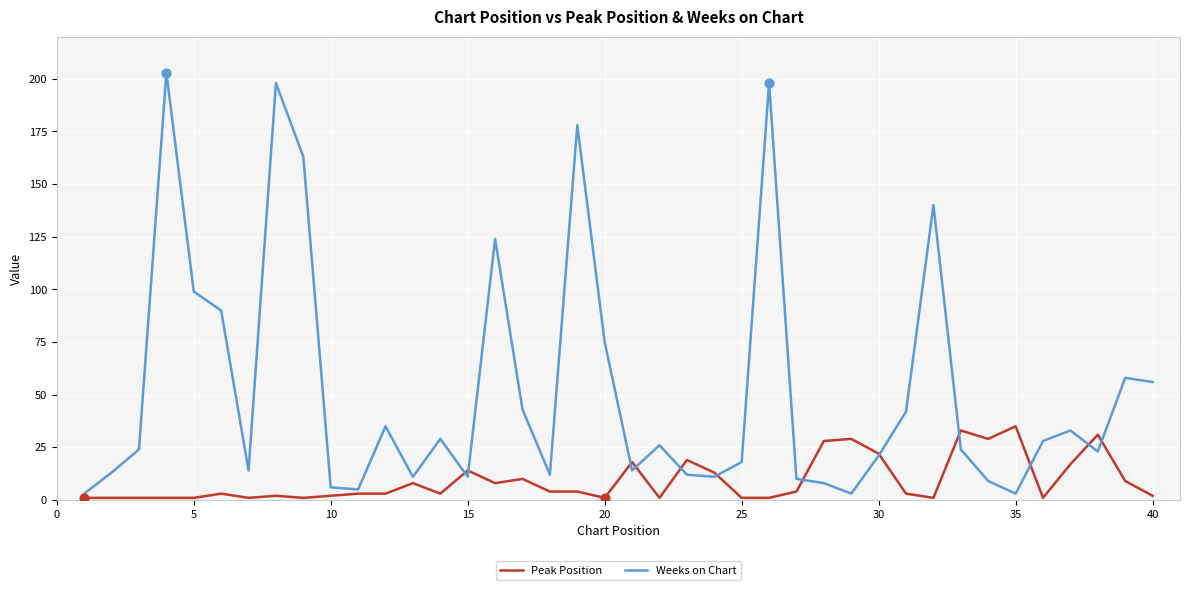

Which series has the largest total across all categories?

Weeks on Chart